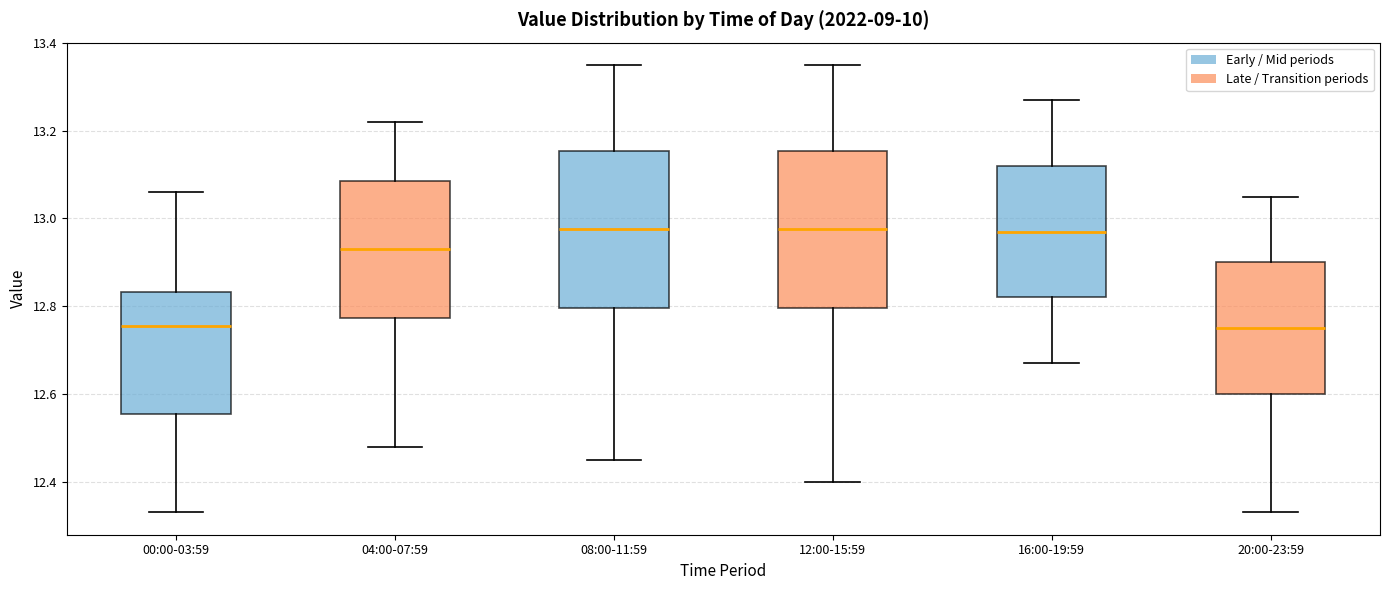

Reading left to right, read every box against the y-axis: the position of its median line, the range the box covers, and the ends of its whiskers. The values are not printed on the chart, so give them approximately, as read against the axis.

00:00-03:59: median 12.76, box 12.56 to 12.84, whiskers 12.34 to 13.06
04:00-07:59: median 12.94, box 12.78 to 13.08, whiskers 12.48 to 13.22
08:00-11:59: median 12.98, box 12.80 to 13.16, whiskers 12.46 to 13.36
12:00-15:59: median 12.98, box 12.80 to 13.16, whiskers 12.40 to 13.36
16:00-19:59: median 12.98, box 12.82 to 13.12, whiskers 12.68 to 13.28
20:00-23:59: median 12.76, box 12.60 to 12.90, whiskers 12.34 to 13.06